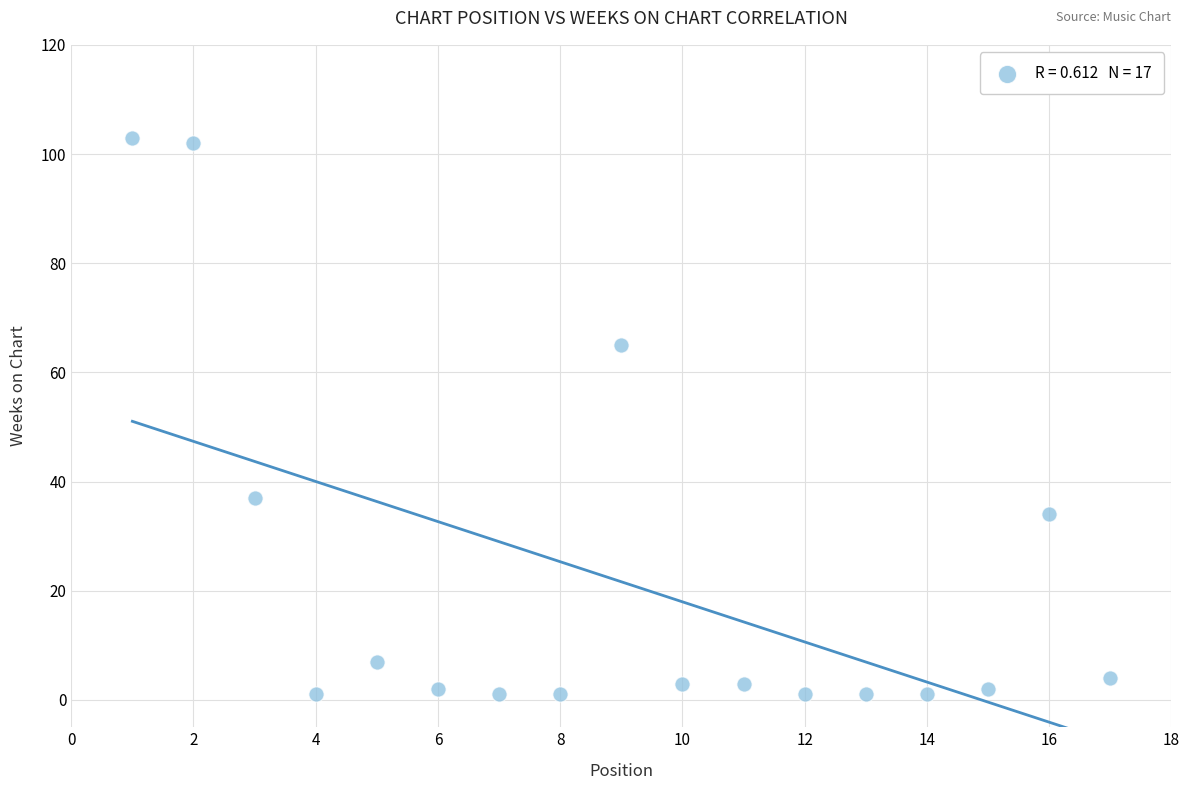

What is the range of Y values (max minus min)?

102